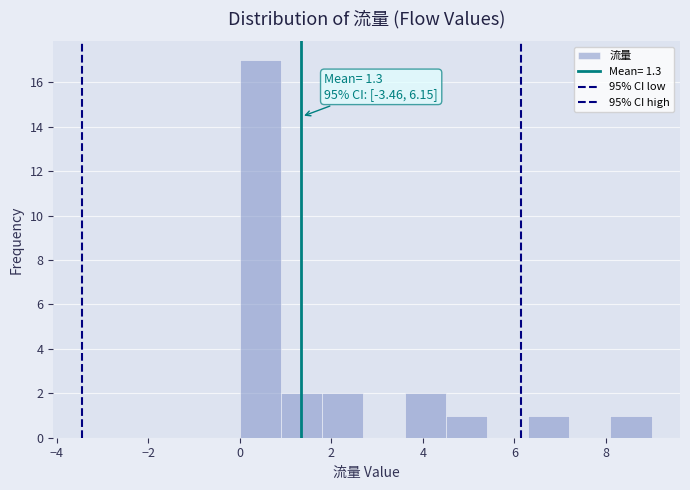

Over which range of the x-axis is the bar tallest?

0.0 to 0.9